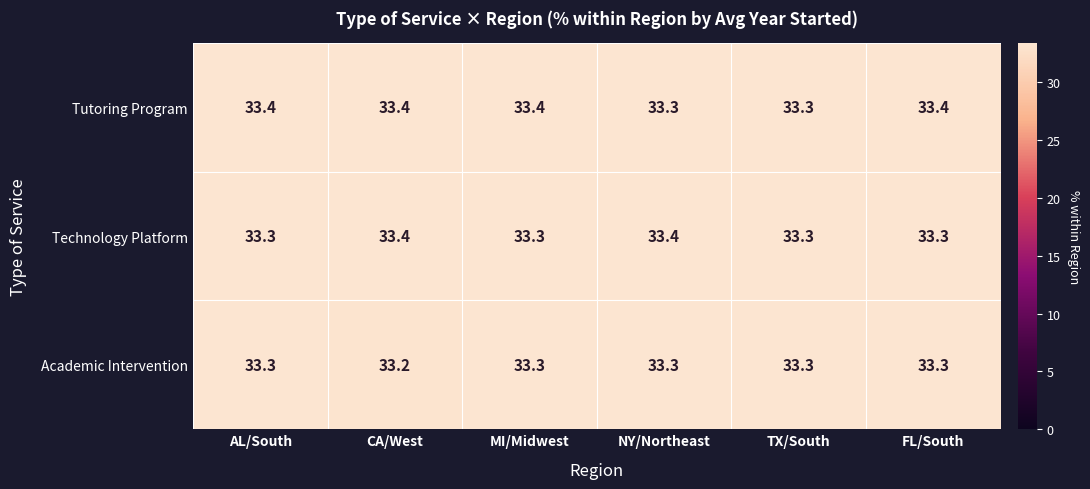

What is the minimum value for Academic Intervention?

33.2